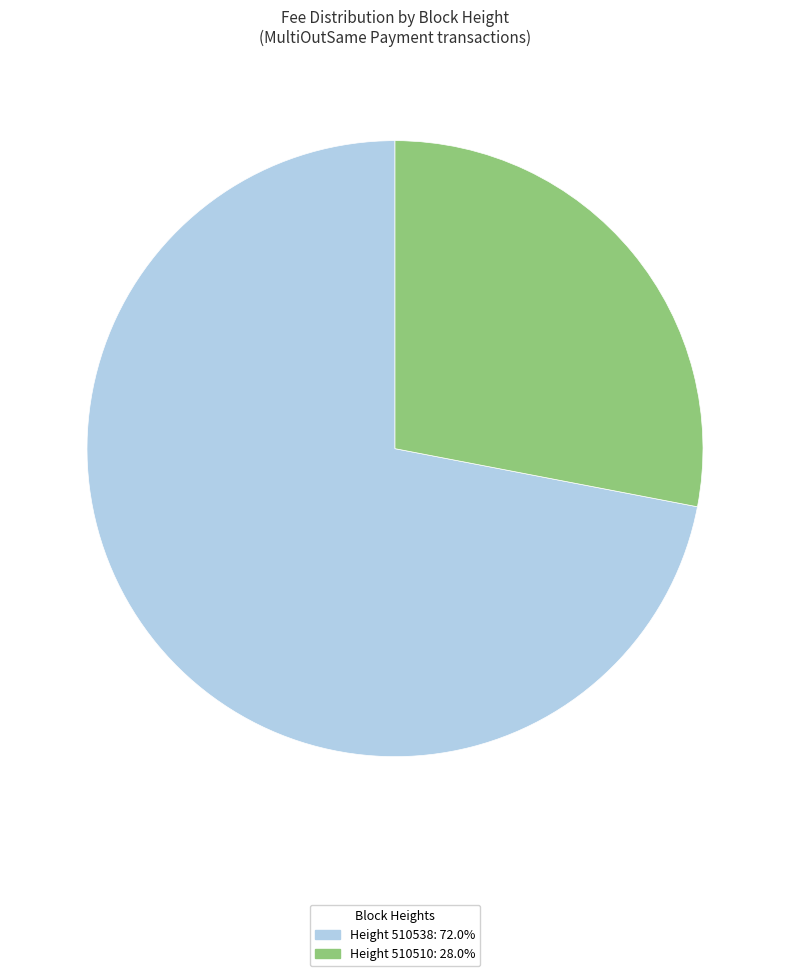

Do Height 510510: 28.0% and Height 510538: 72.0% together represent more than half of the pie?

Yes